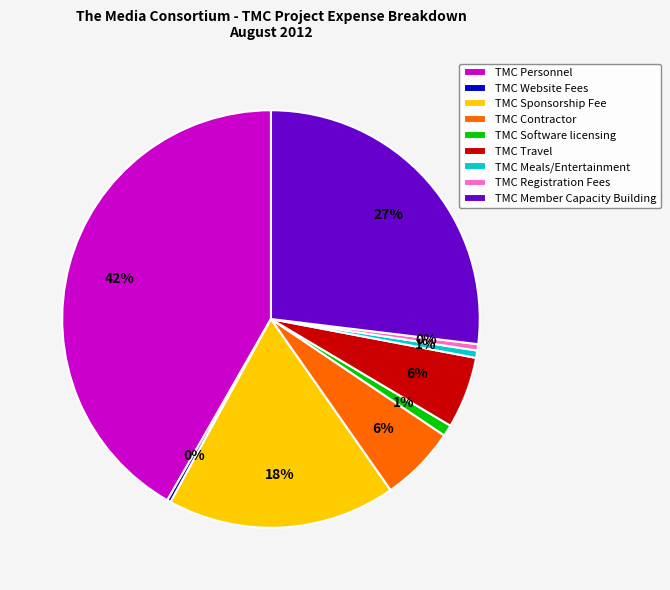

Count the number of slices in the pie.

9